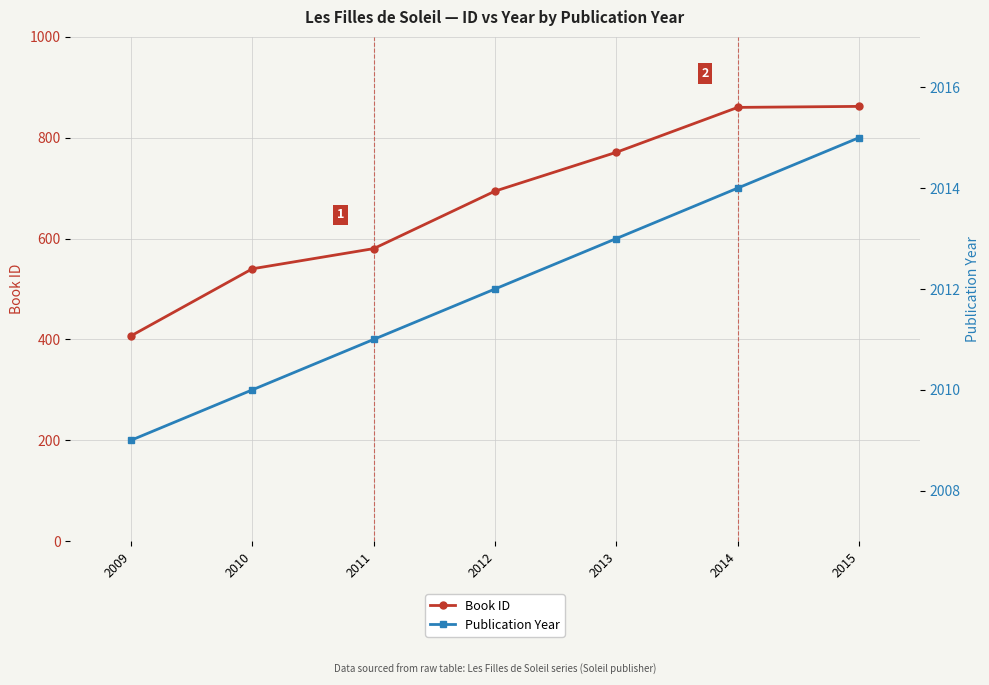

Which category has the lowest value across all series?

2009